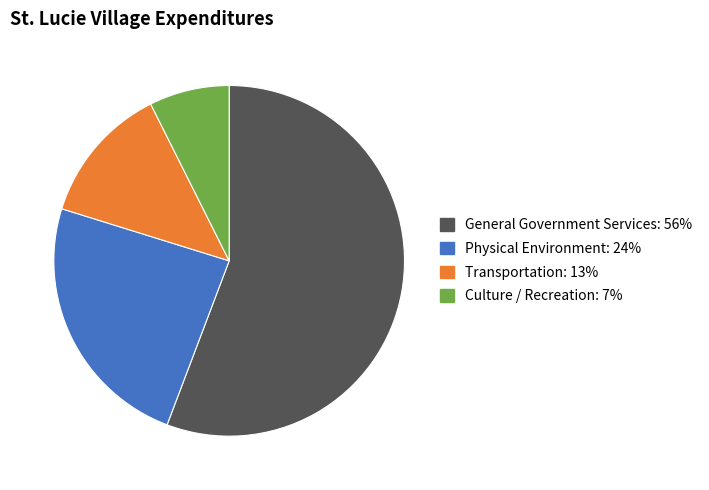

Between General Government Services and Transportation, which is larger?

General Government Services